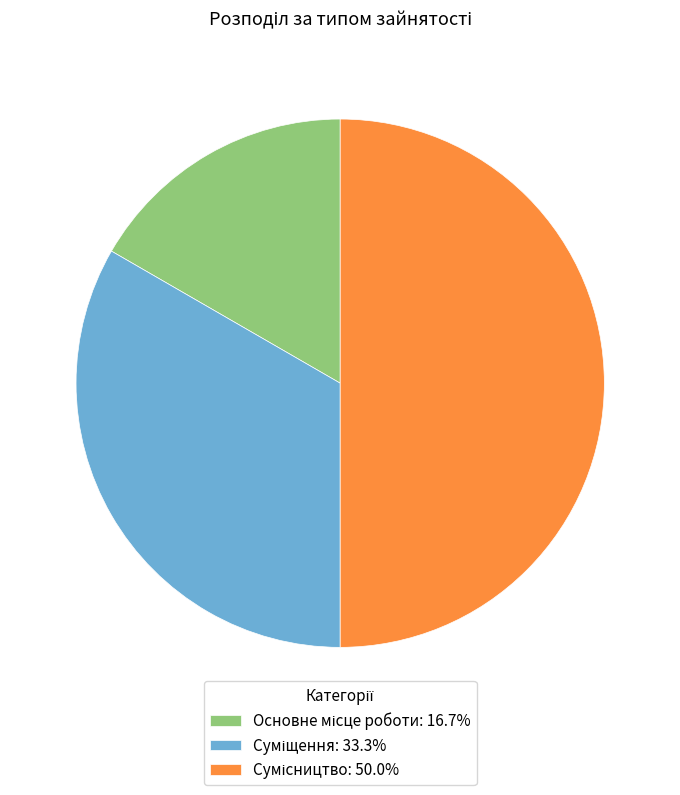

Is it true that Суміщення is 33% of the pie?

True